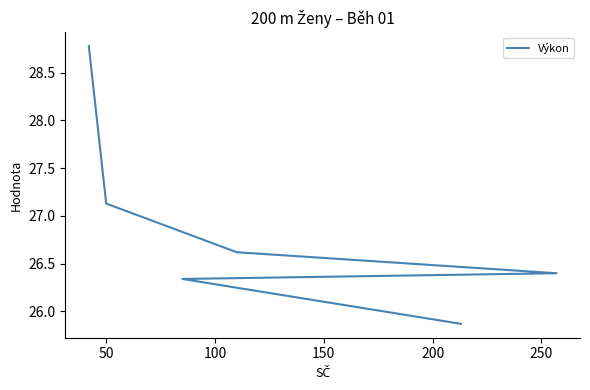

Does the chart have visible grid lines?

No